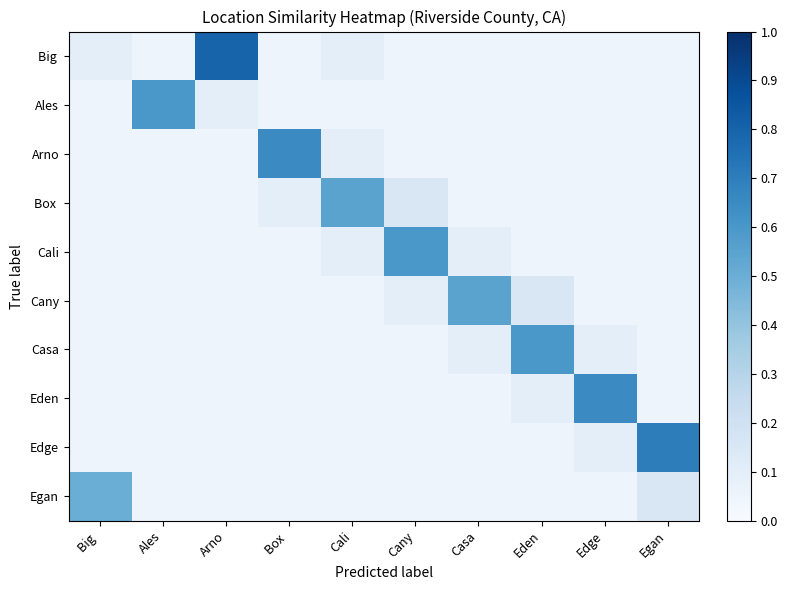

Count the number of categories in the chart.

10